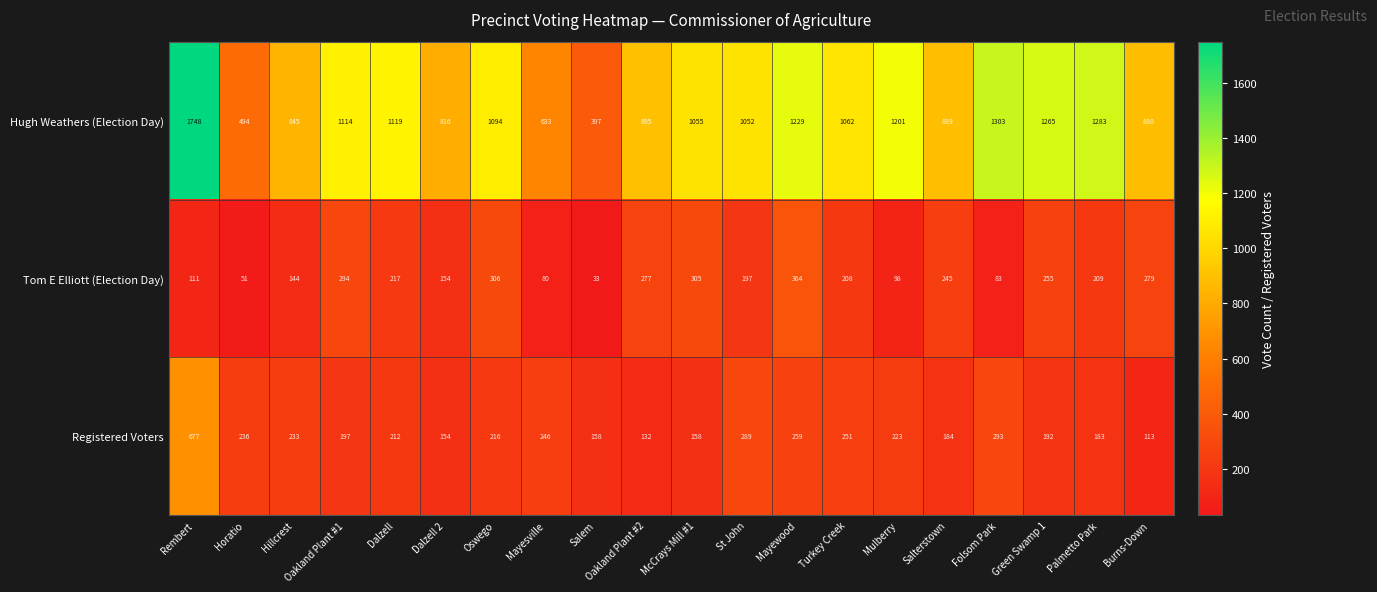

Which category has the highest value in the Hugh Weathers (Election Day) series?

Rembert